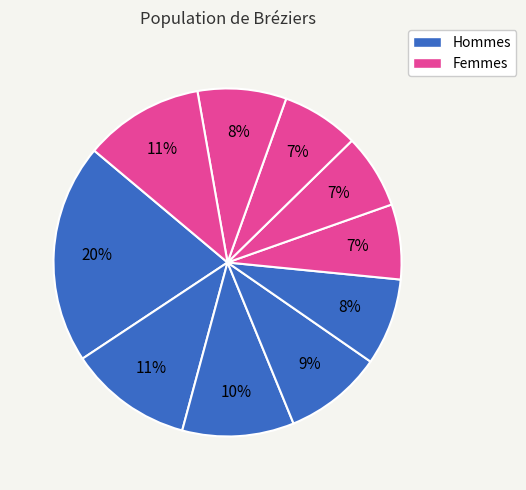

Count the number of slices in the pie.

10